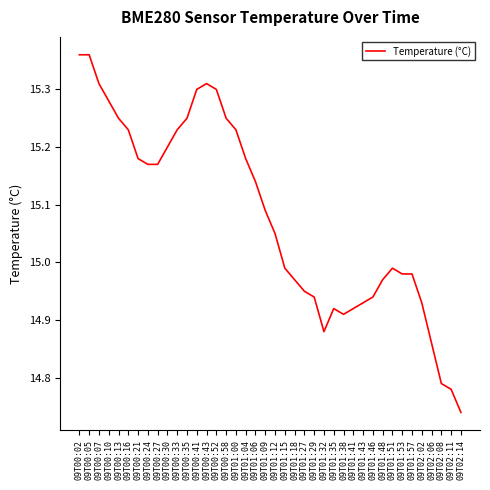

At which label does the data first exceed 15?

09T00:02